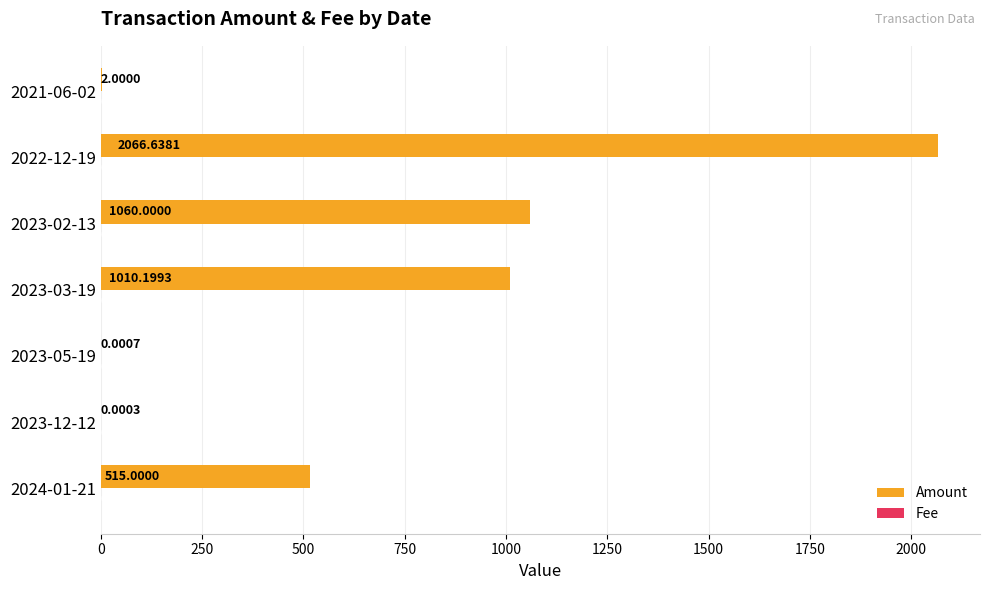

At which category is the sum across all series the highest?

2022-12-19